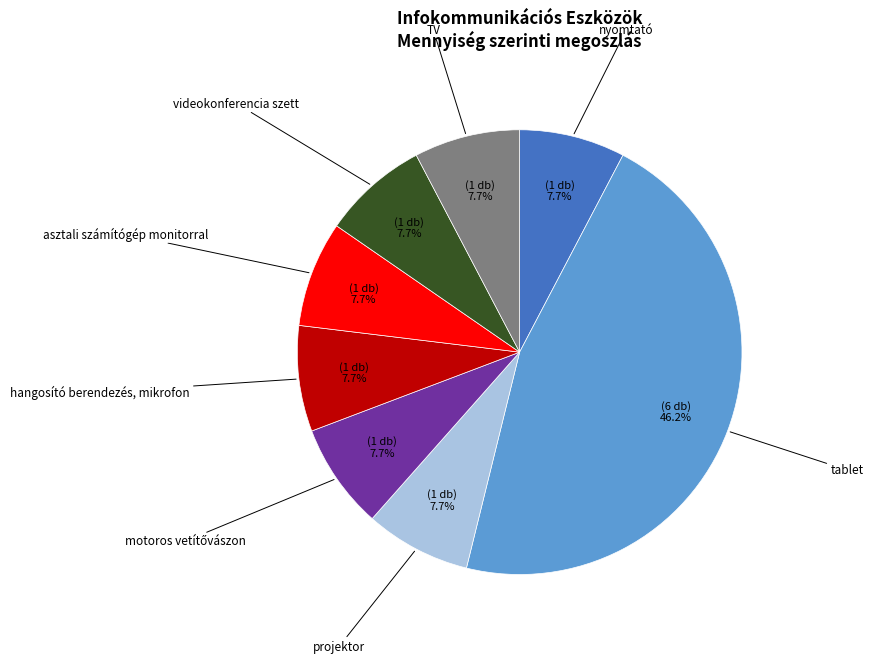

Does any single category account for the majority?

No